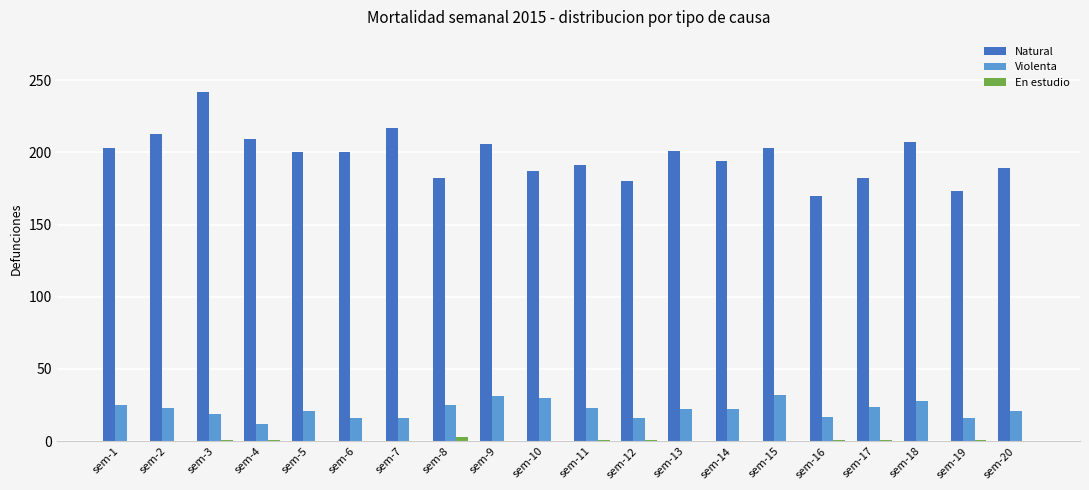

Is it true that Natural equals 201 at sem-13?

True